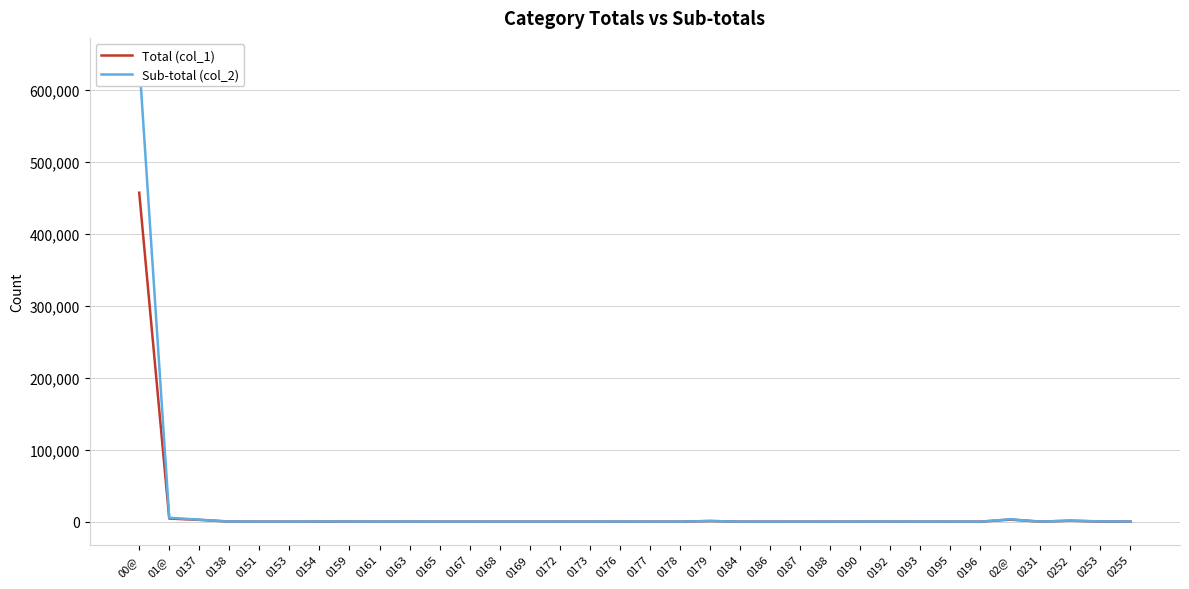

True or false: Total (col_1) and Sub-total (col_2) intersect in this chart.

False